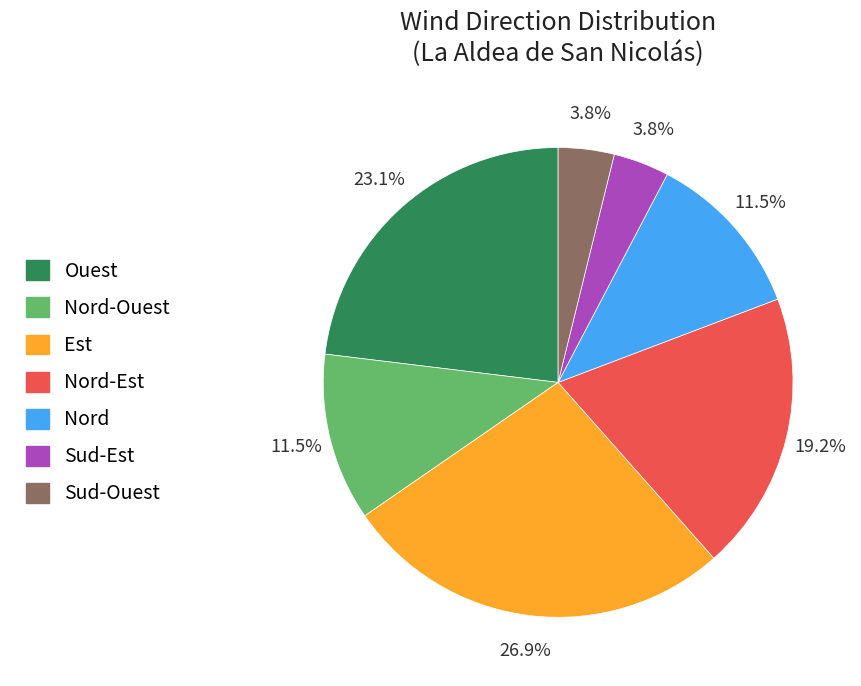

Is there any slice that represents more than half of the pie?

No